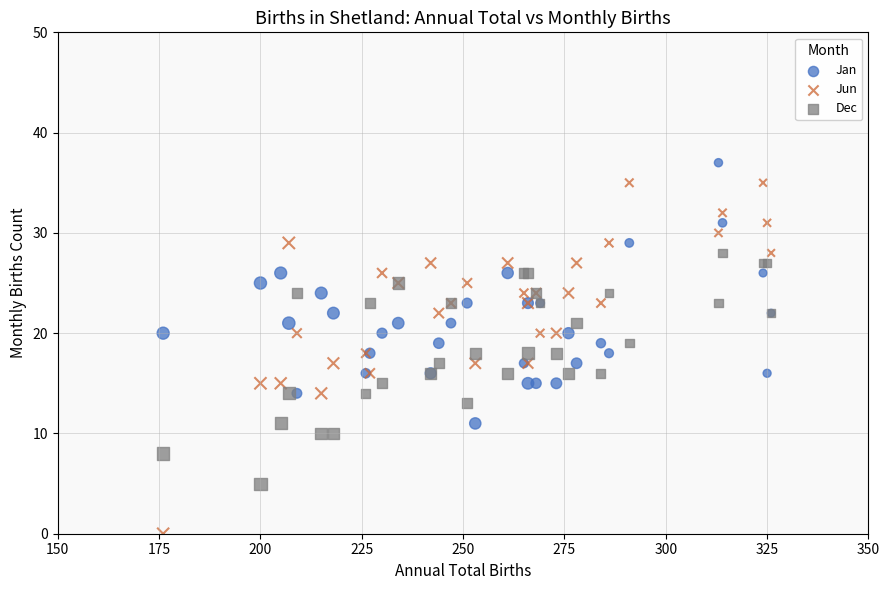

Which series has the widest spread of Y values?

Jun